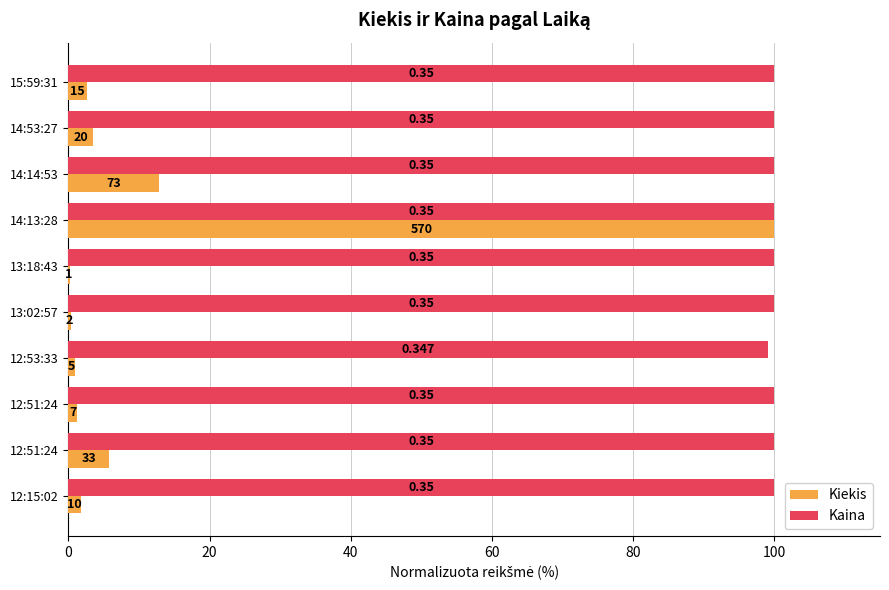

Reading right to left, what are all the values shown in this chart?

Kiekis: 1.8	5.8	1.2	0.9	0.4	0.2	100.0	12.8	3.5	2.6
Kaina: 100.0	100.0	100.0	99.1	100.0	100.0	100.0	100.0	100.0	100.0